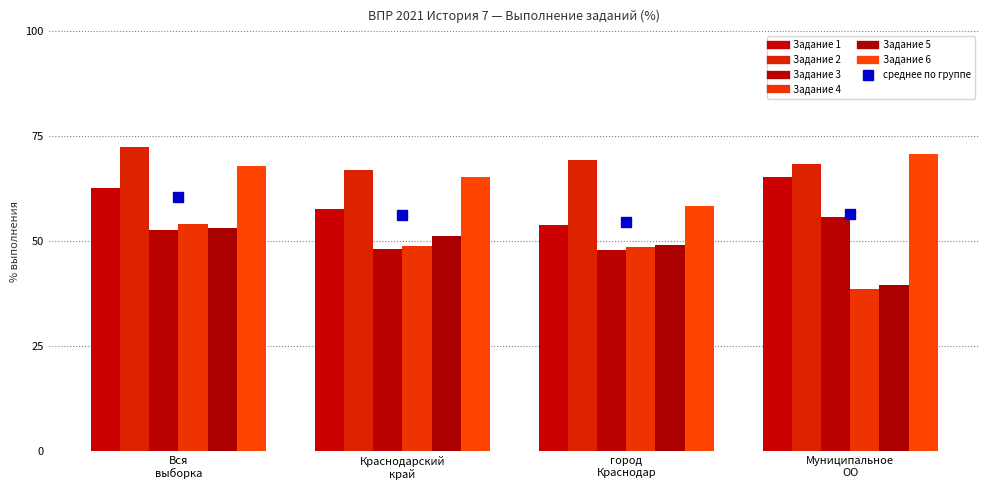

Reading left to right, transcribe all the data shown in this chart.

Задание 1: 62.6	57.6	54.0	65.3
Задание 2: 72.6	66.9	69.5	68.5
Задание 3: 52.6	48.1	47.8	55.9
Задание 4: 54.1	48.9	48.7	38.7
Задание 5: 53.2	51.2	49.0	39.6
Задание 6: 68.0	65.2	58.4	70.7